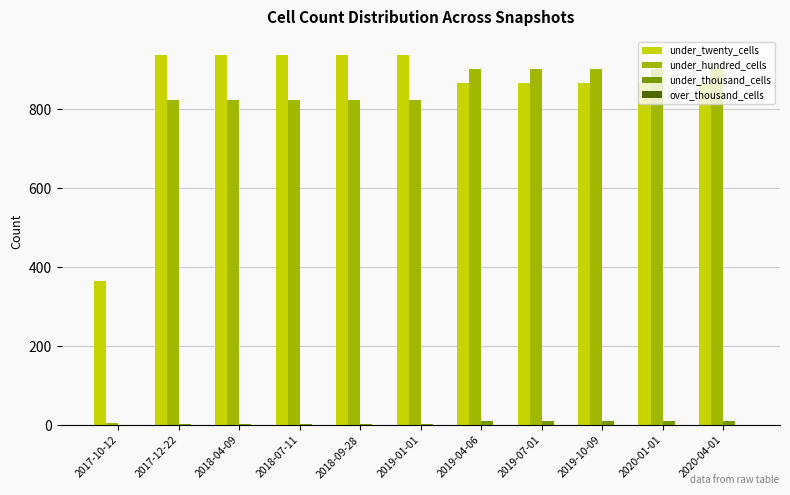

Count the number of categories in the chart.

11